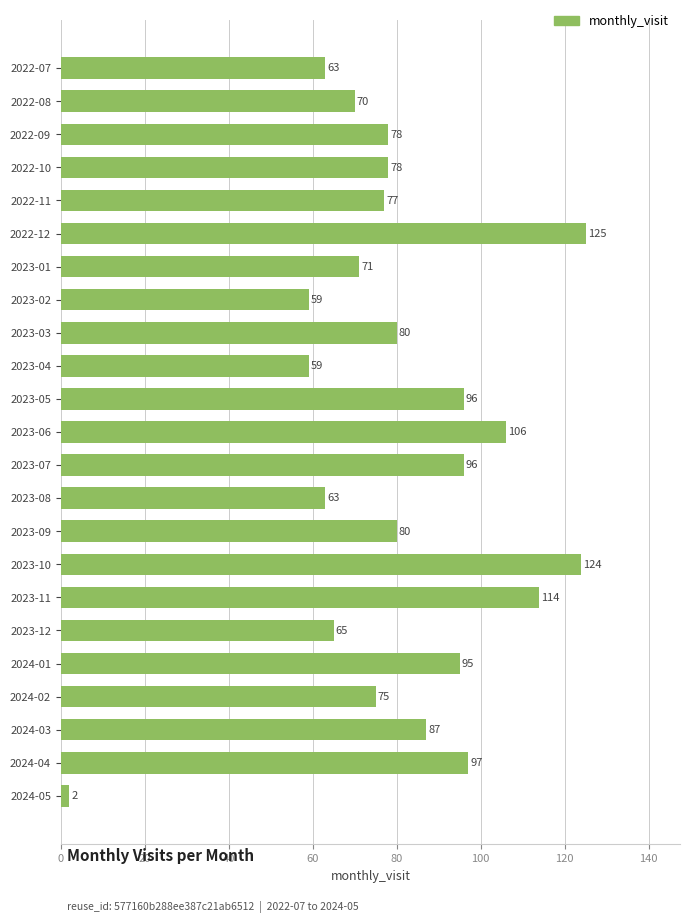

What is the label of the 11th bar from the bottom?

2023-07